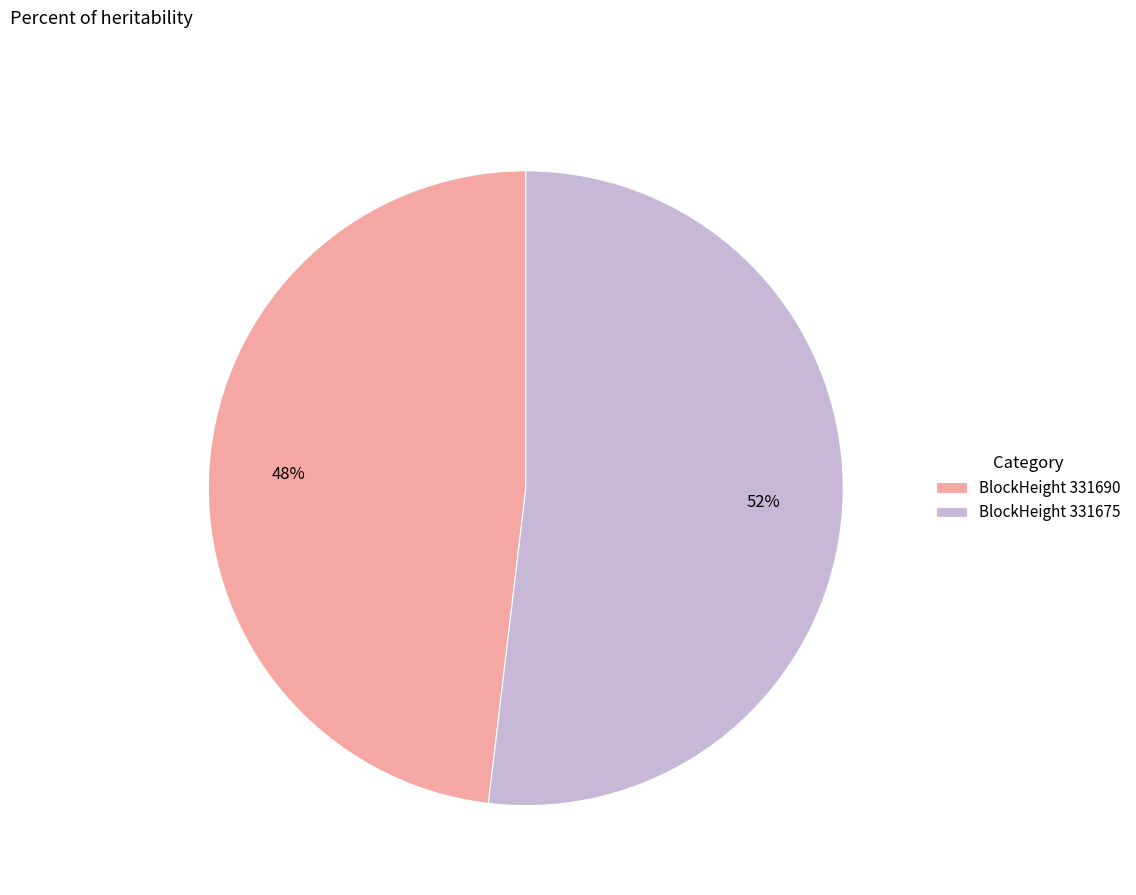

What percentage is the BlockHeight 331690 slice, to the nearest percent?

48%